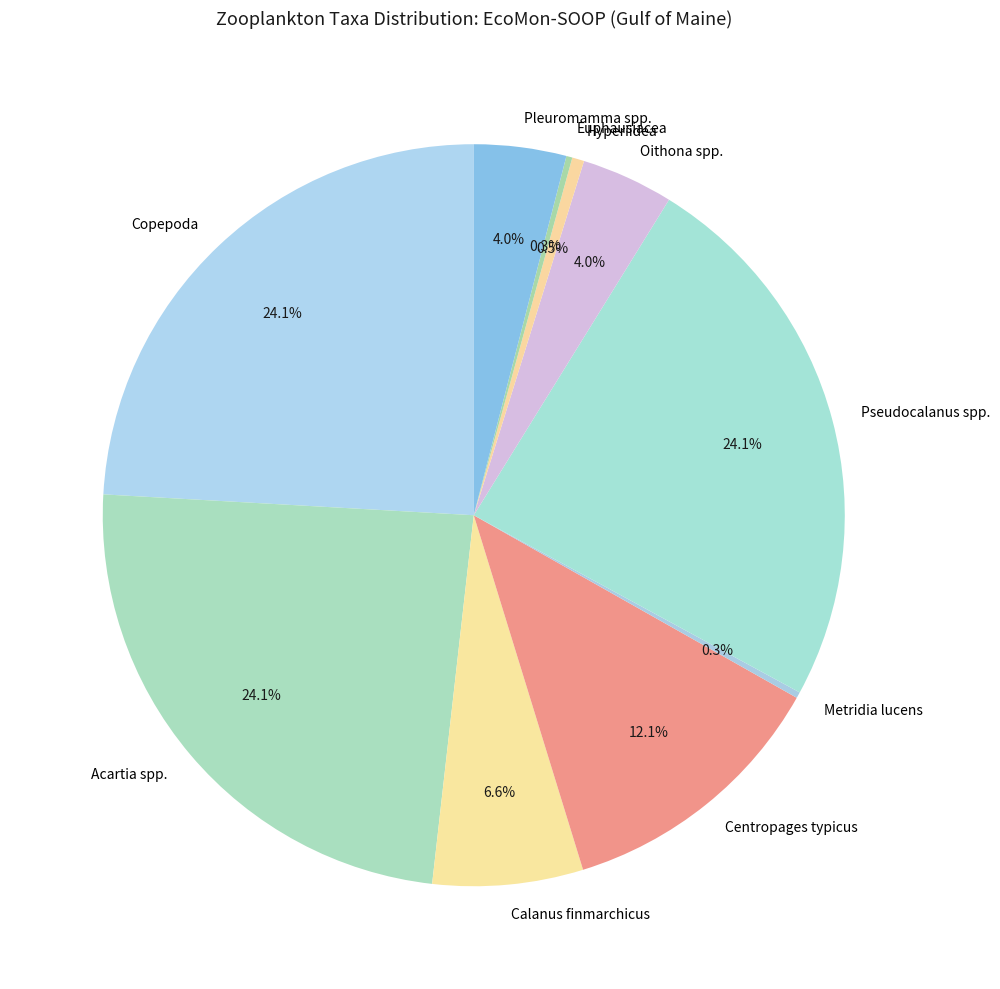

To the nearest percent, what portion does Pleuromamma spp. represent?

4%